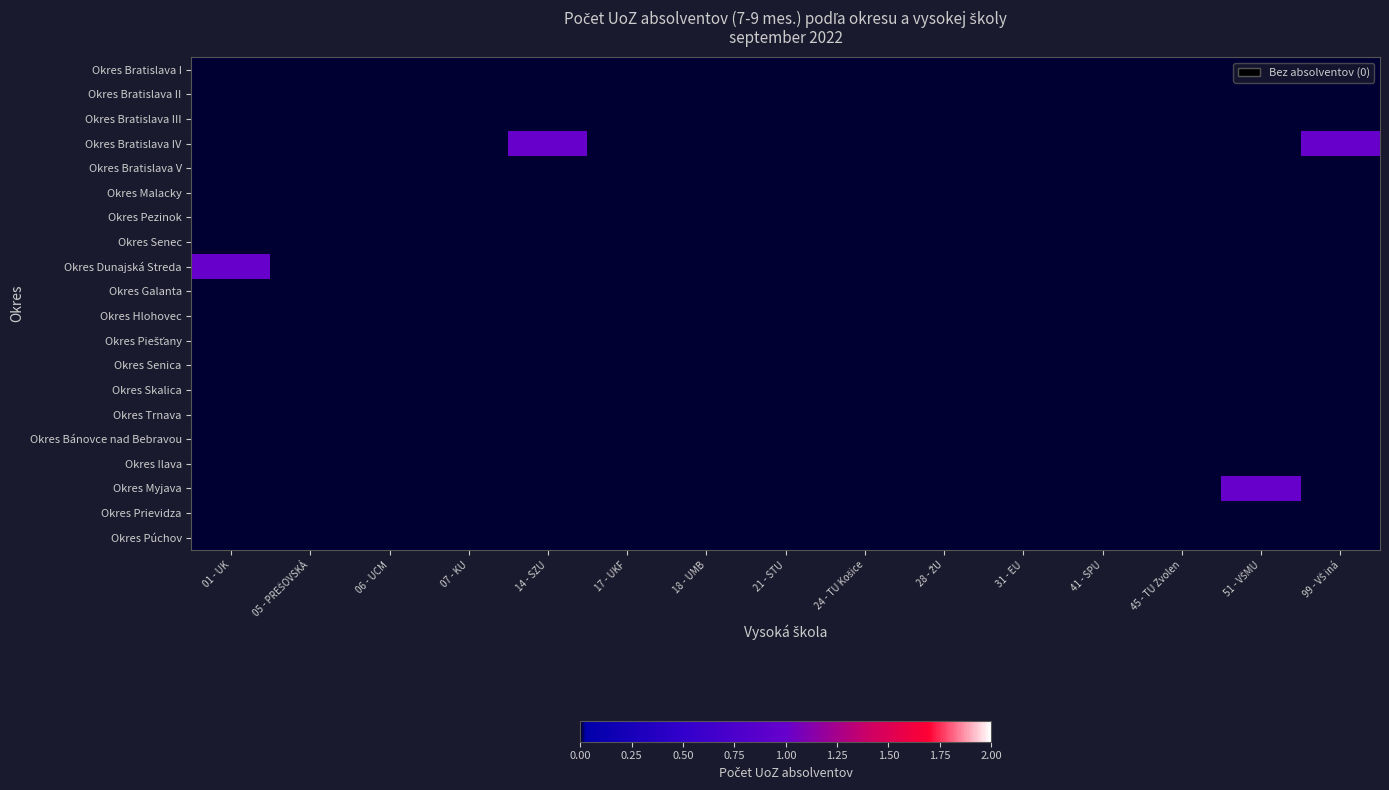

Which category has the lowest value across all series?

01 - UK